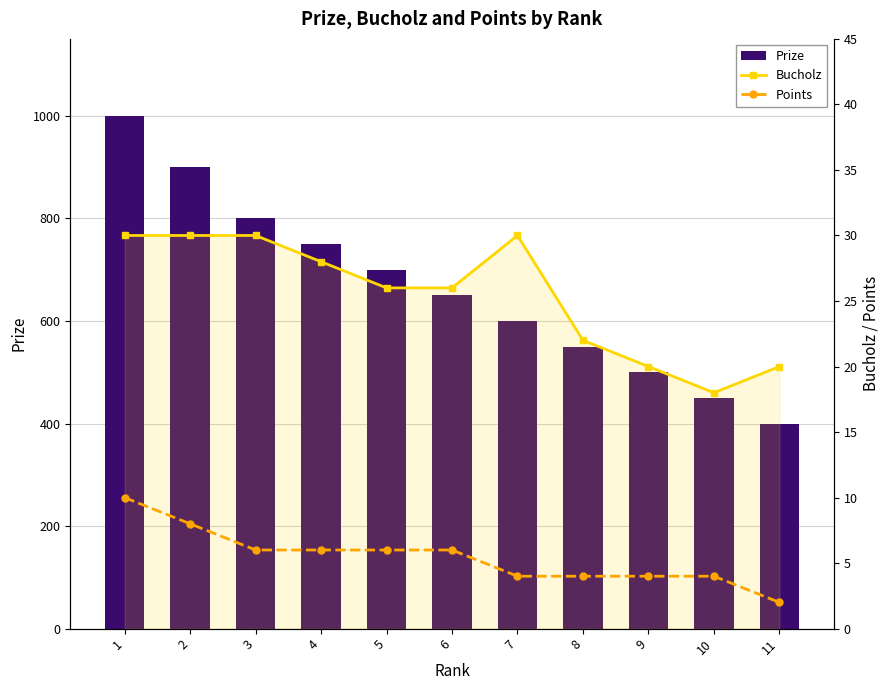

Is it true that Prize equals 700 at 5?

True